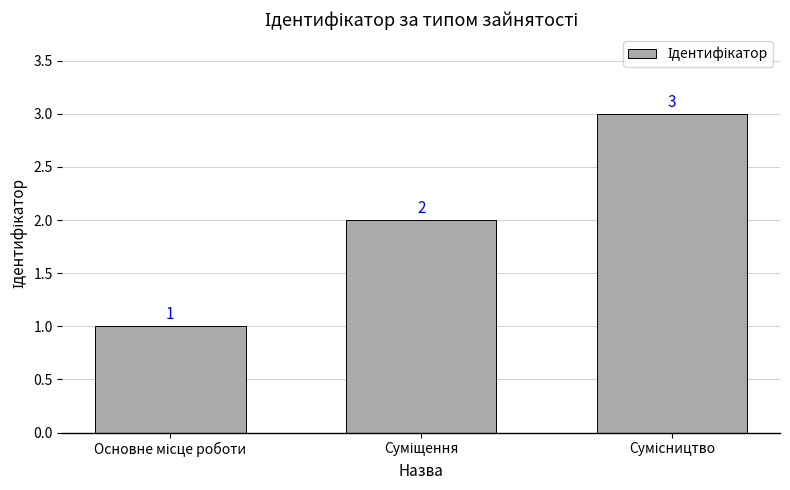

What is the maximum value shown in the chart?

3